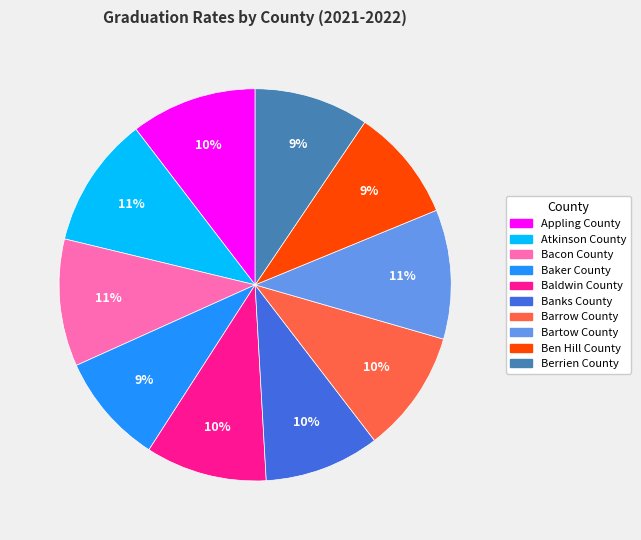

How many slices are in this pie chart?

10